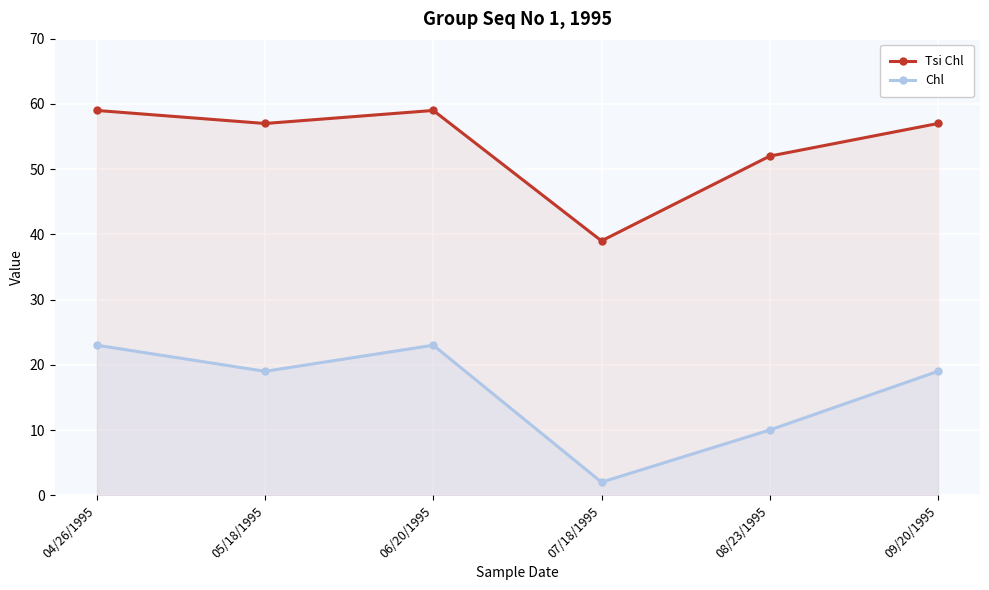

What is the label of the 4th point from the left?

07/18/1995